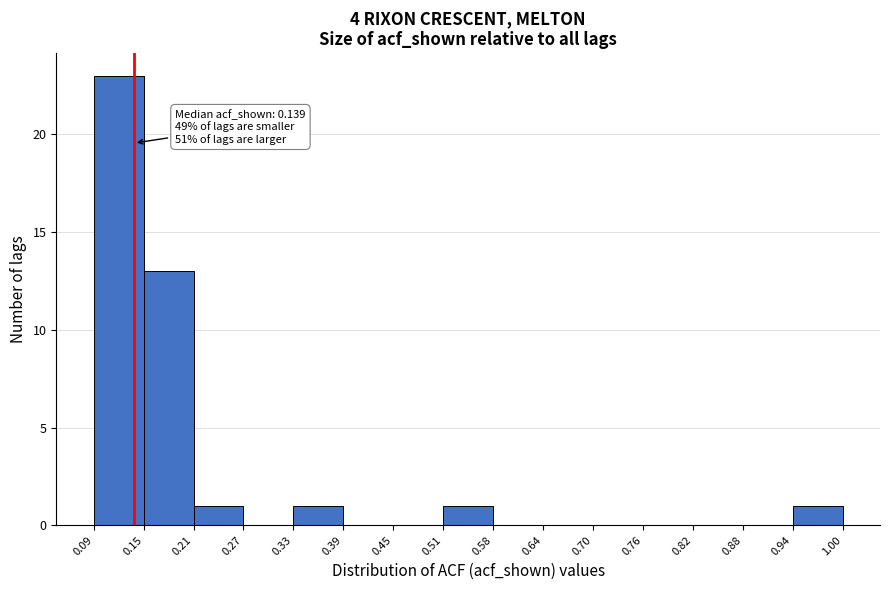

Which range on the x-axis has the tallest bar?

0.09 to 0.15